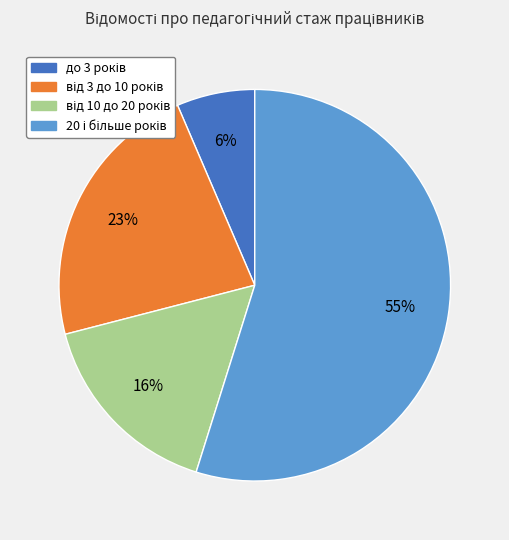

To the nearest percent, what is the average slice percentage?

25%